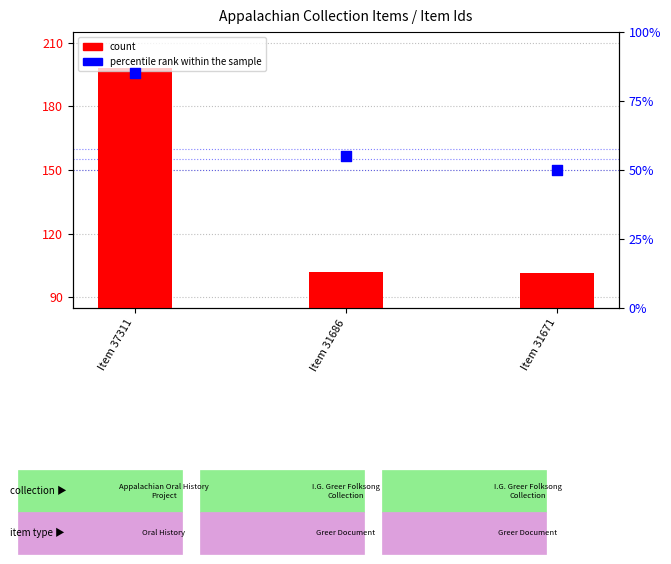

Is the value of percentile rank within the sample at Item 37311 greater than the value of count at Item 31671?

No